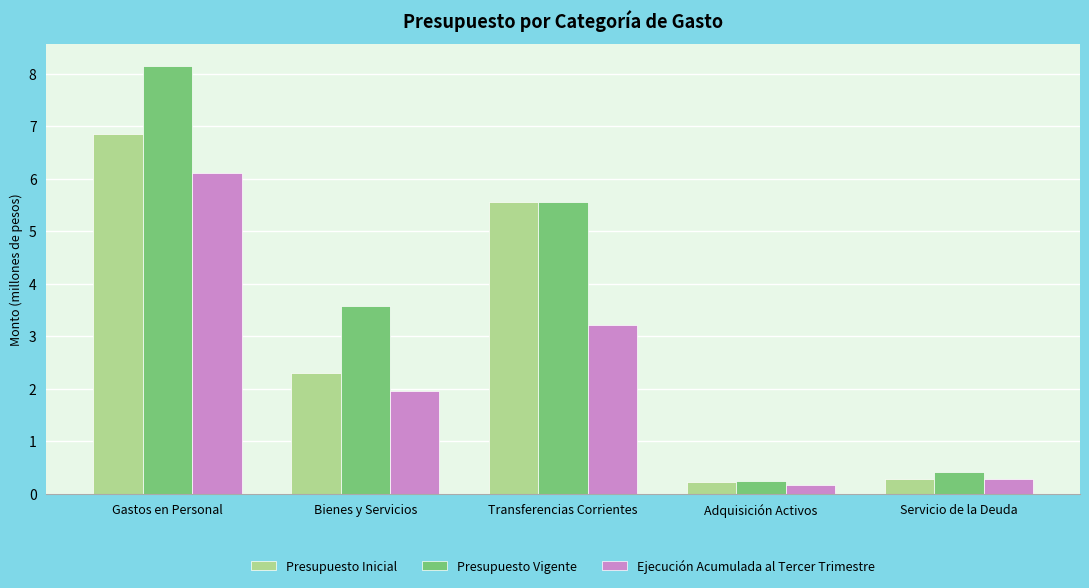

Rank the series by their maximum value, from highest to lowest.

Presupuesto Vigente, Presupuesto Inicial, Ejecución Acumulada al Tercer Trimestre